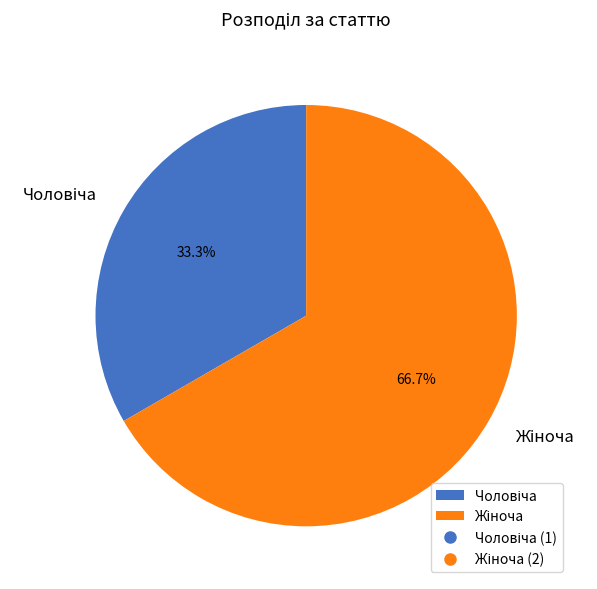

How many slices are in this pie chart?

2